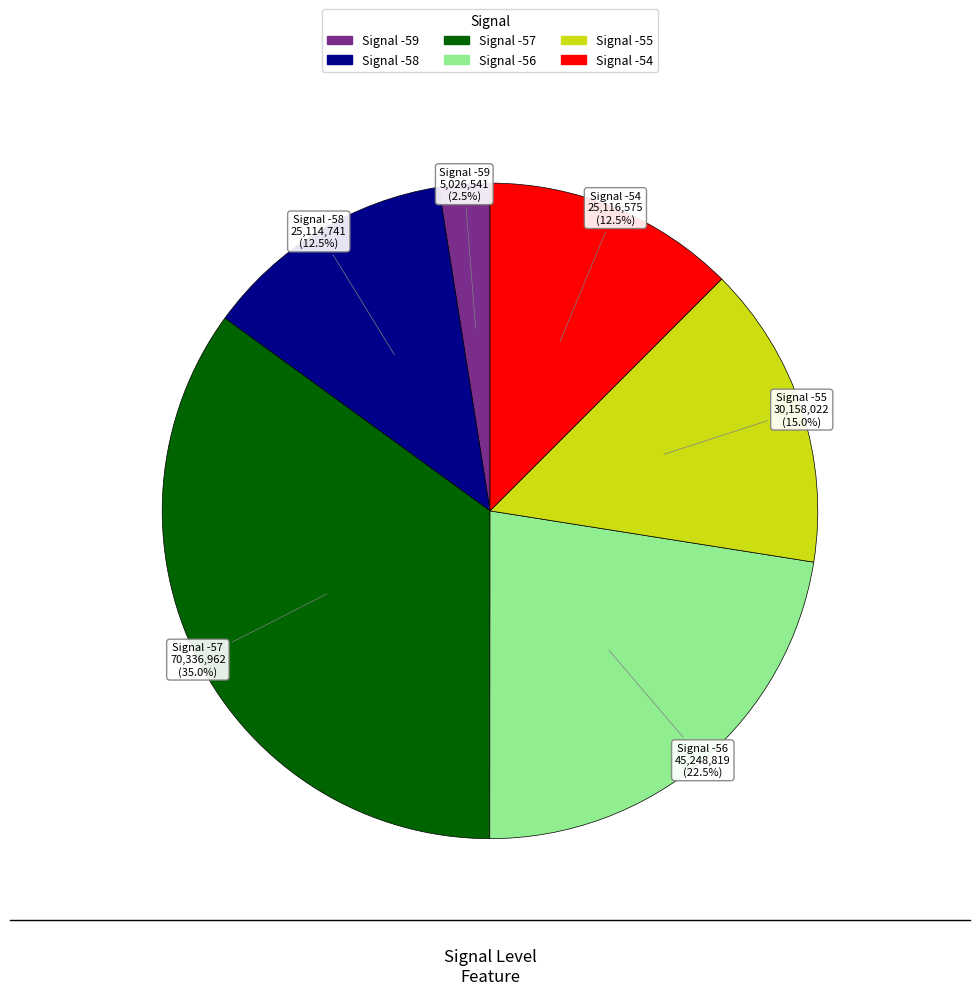

Is there any slice that represents more than half of the pie?

No